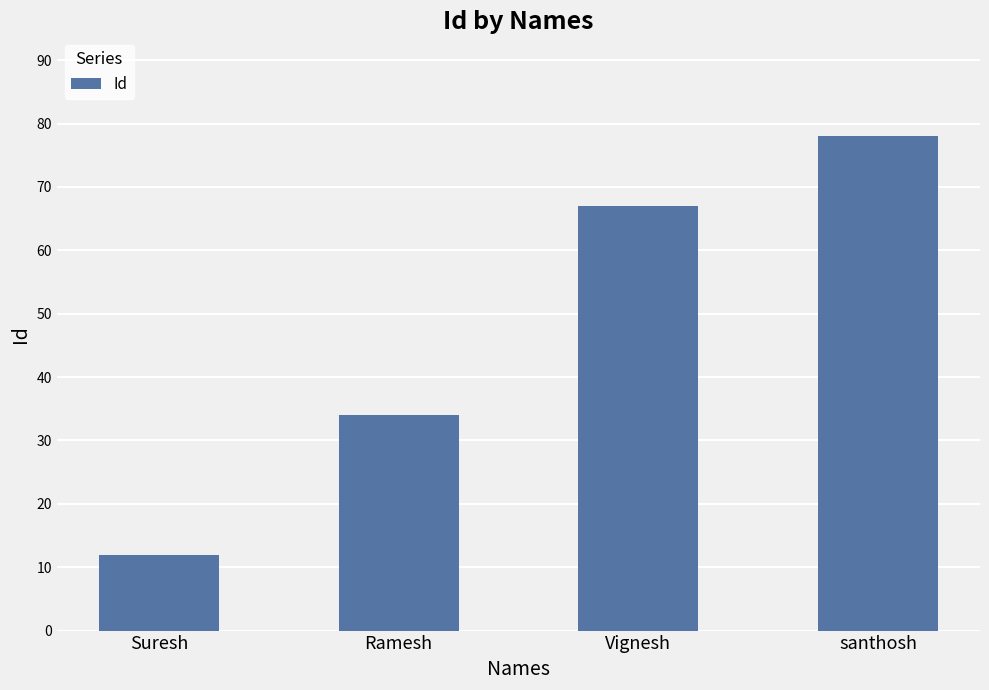

What is the difference between the second highest and minimum values?

55